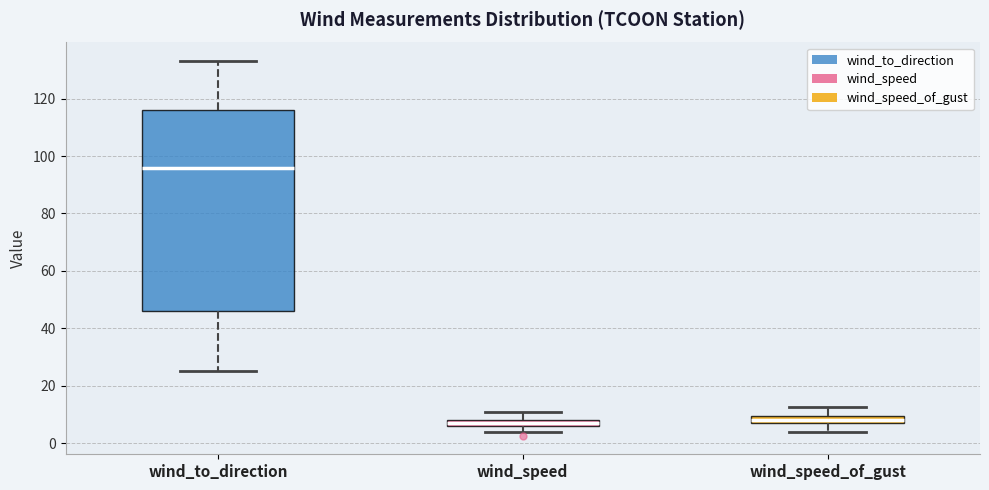

Comparing the boxes themselves (not the whiskers), which one is the tallest?

wind_to_direction